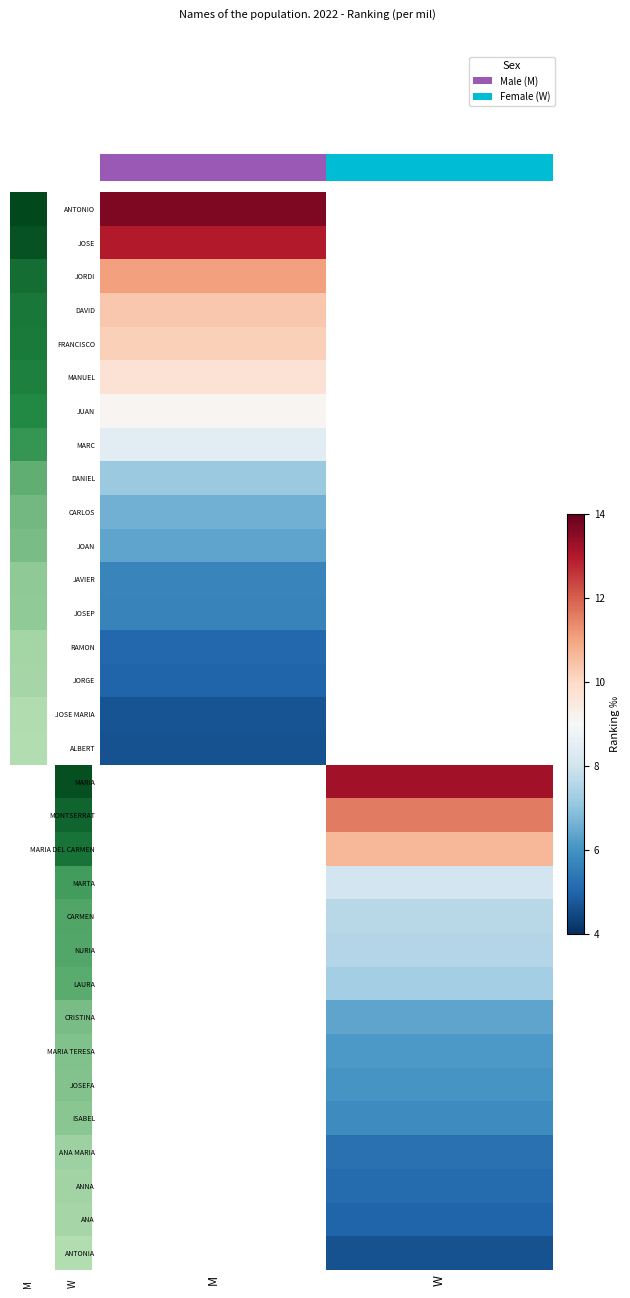

What is the spread (max minus min) of values at M?

9.0